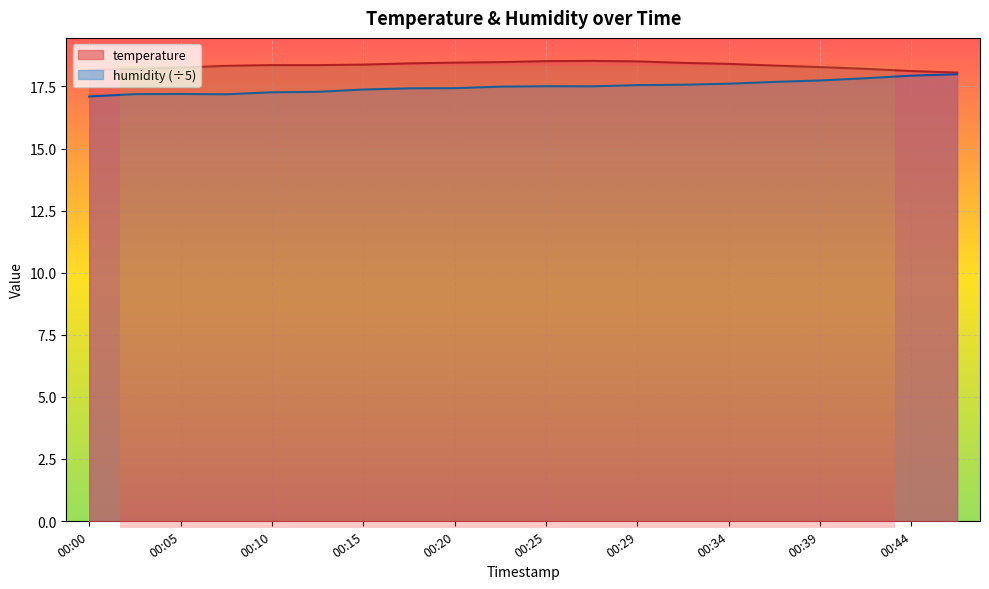

List the series in order of their overall mean, highest first.

temperature, humidity